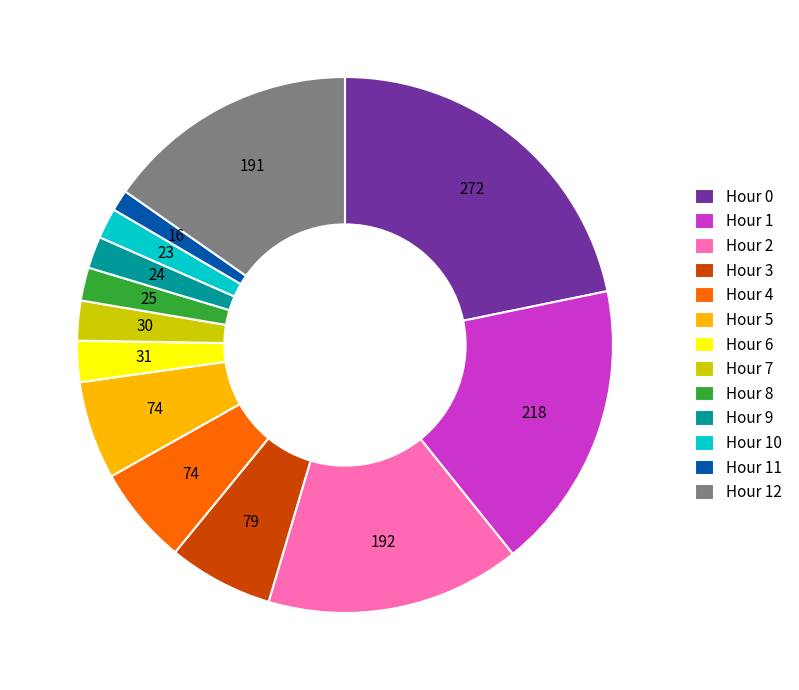

Does any single category account for the majority?

No